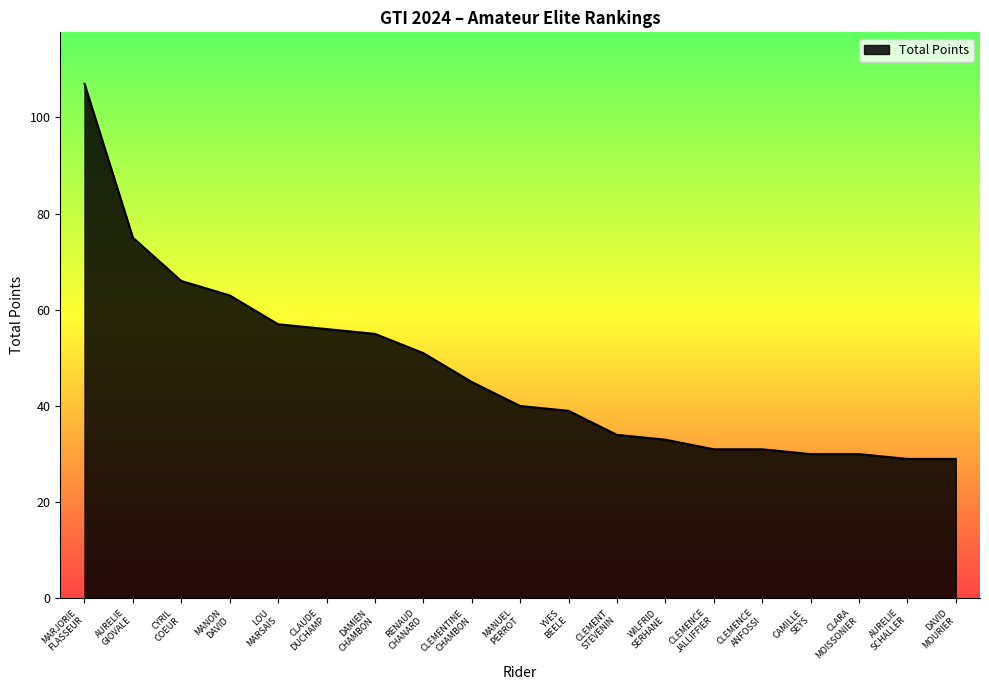

What is the sum of all values?

901